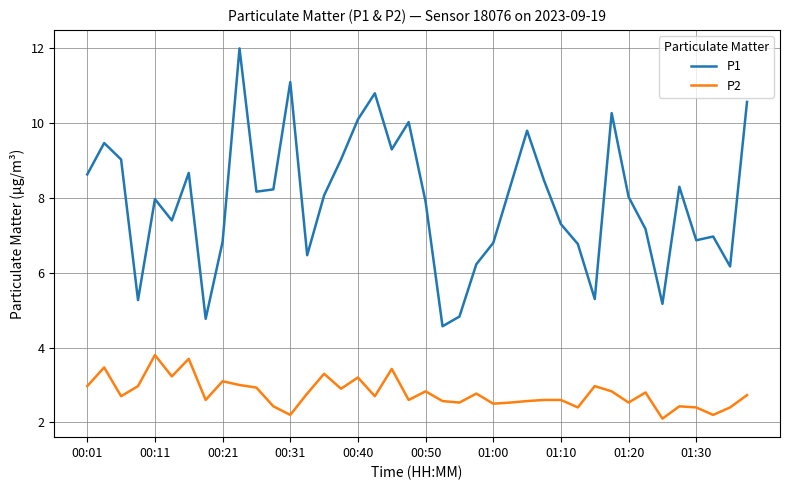

Does the chart have visible grid lines?

Yes